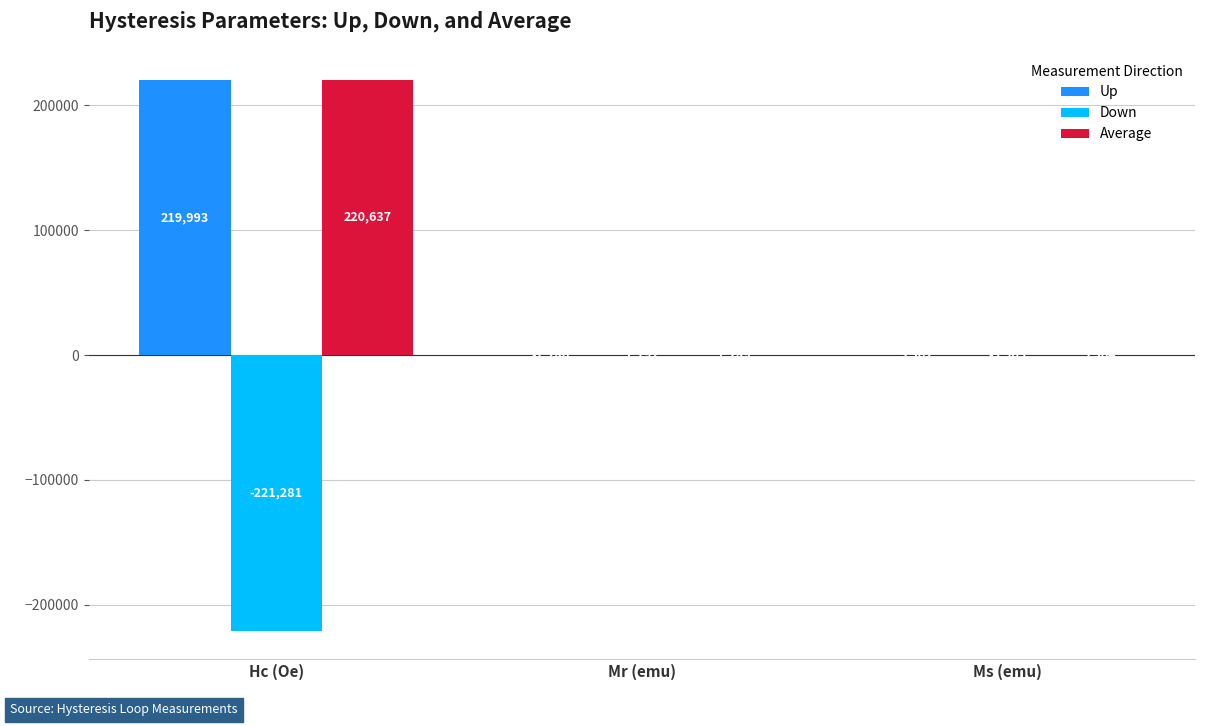

What is the sum of all Average values?

220643.9